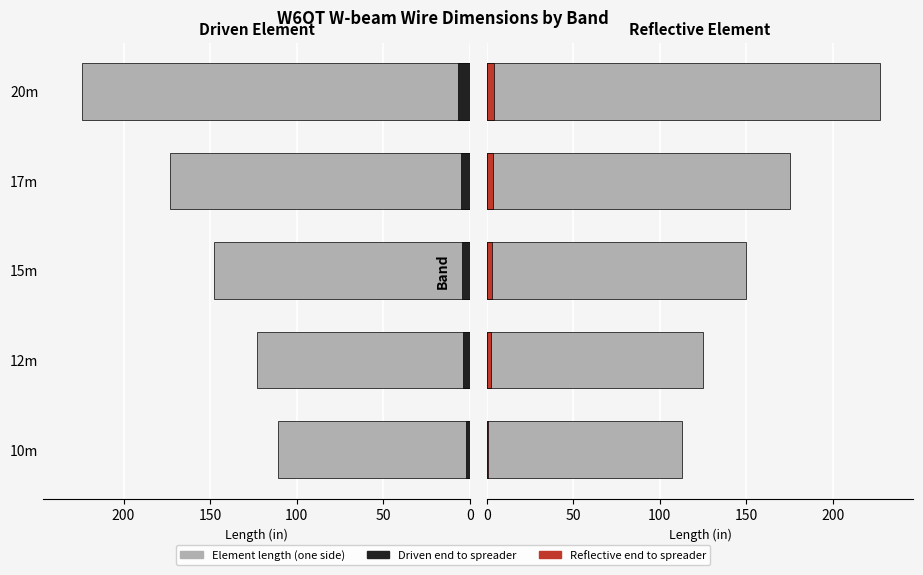

Are the bars grouped side by side (vs. stacked)?

Yes